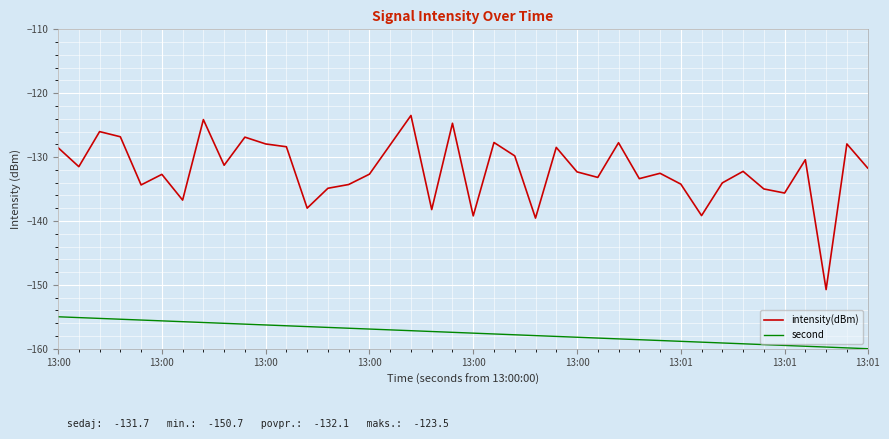

True or false: second and intensity(dBm) cross at least once.

False